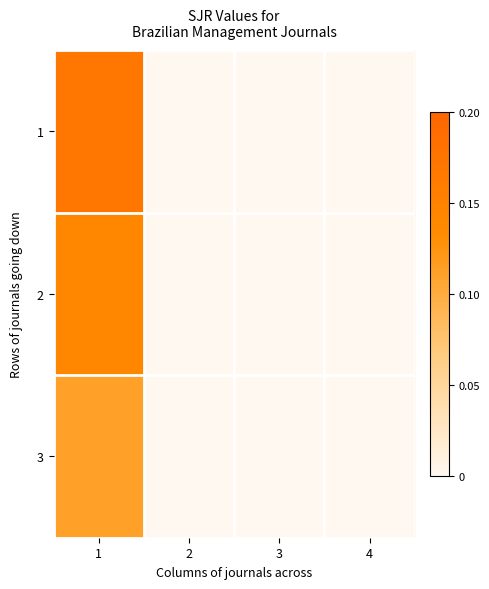

List the series in order of their peak value, highest first.

1, 2, 3